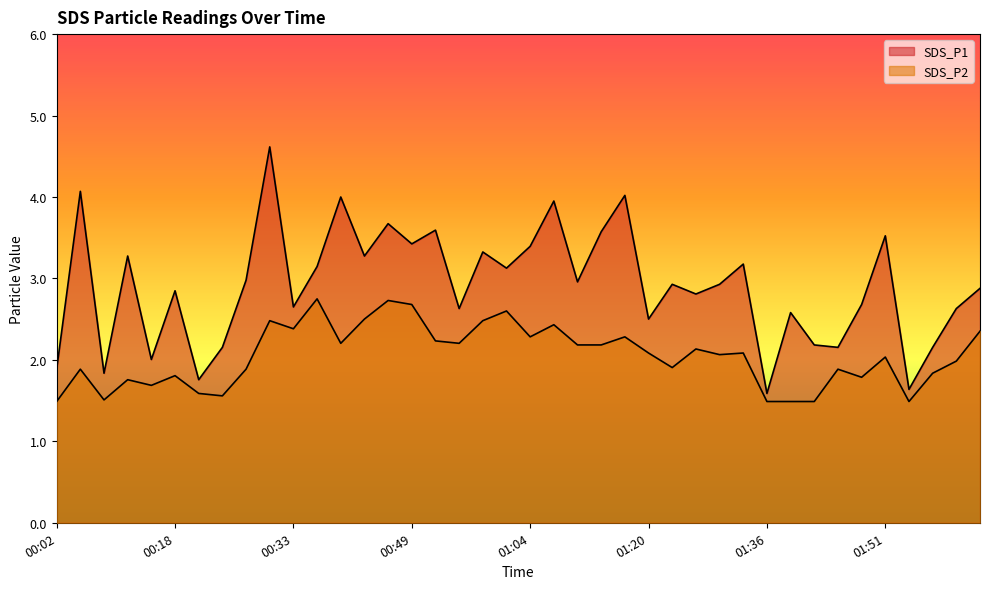

What is the label of the 16th point from the left?

00:49